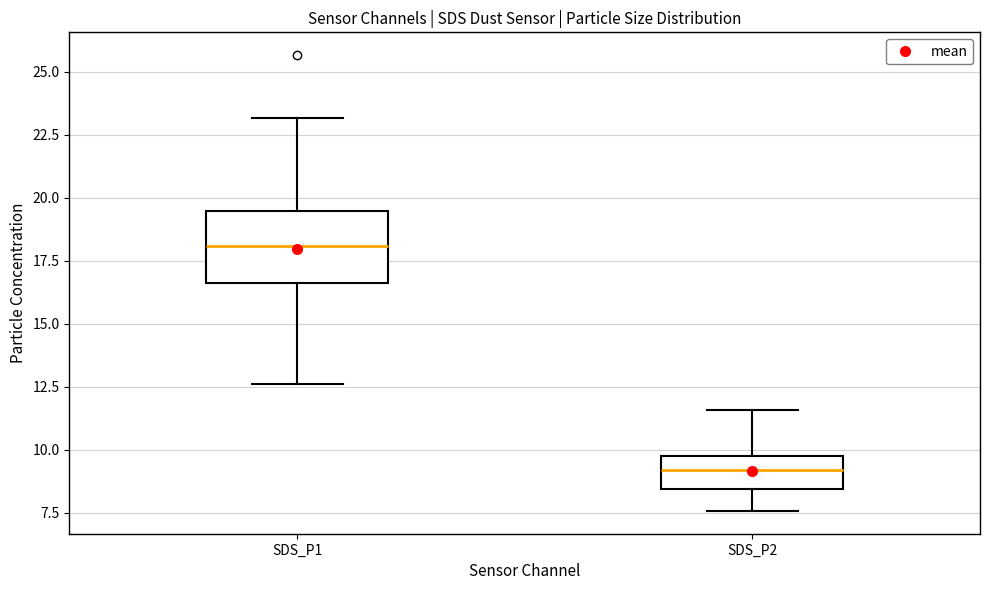

Which box has the lowest median line?

SDS_P2